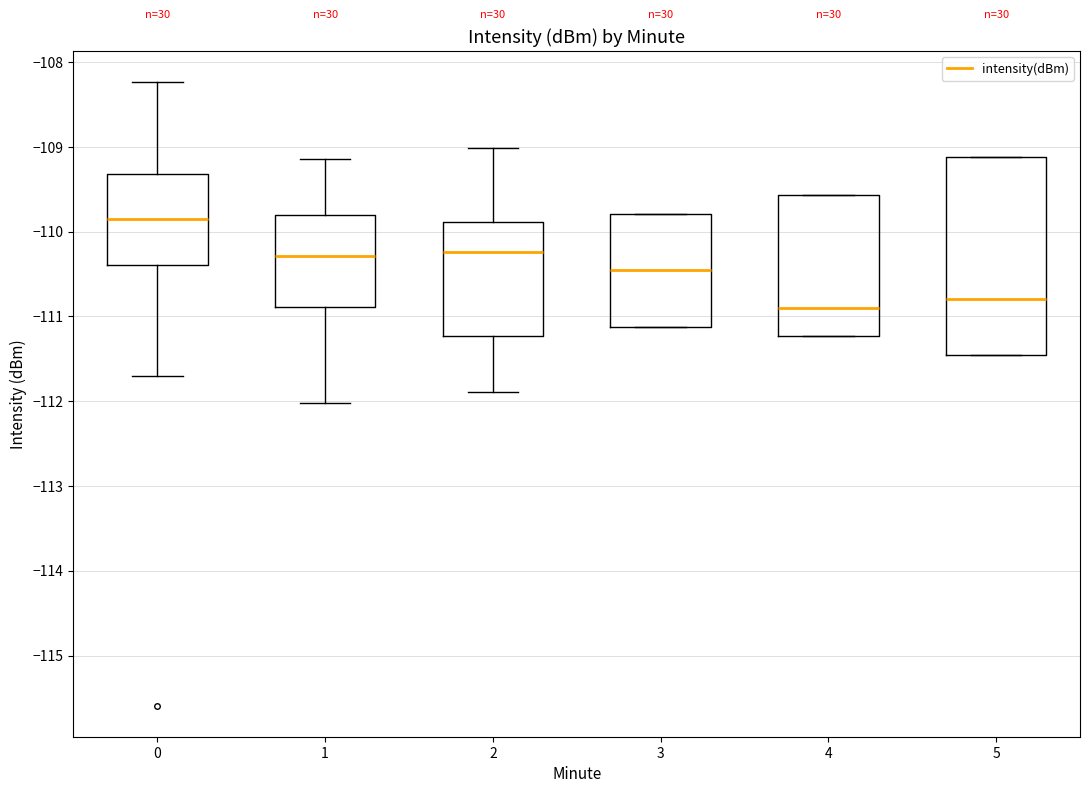

Where does the median line of the box at x = 4 sit on the y-axis? The values are not printed on the chart, so give them approximately, as read against the axis.

-110.9